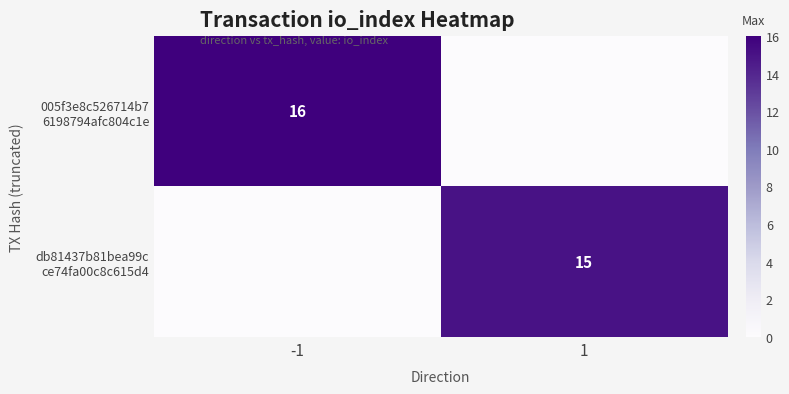

At which label is 005f3e8c526714b7 6198794afc804c1e closest to 8?

-1